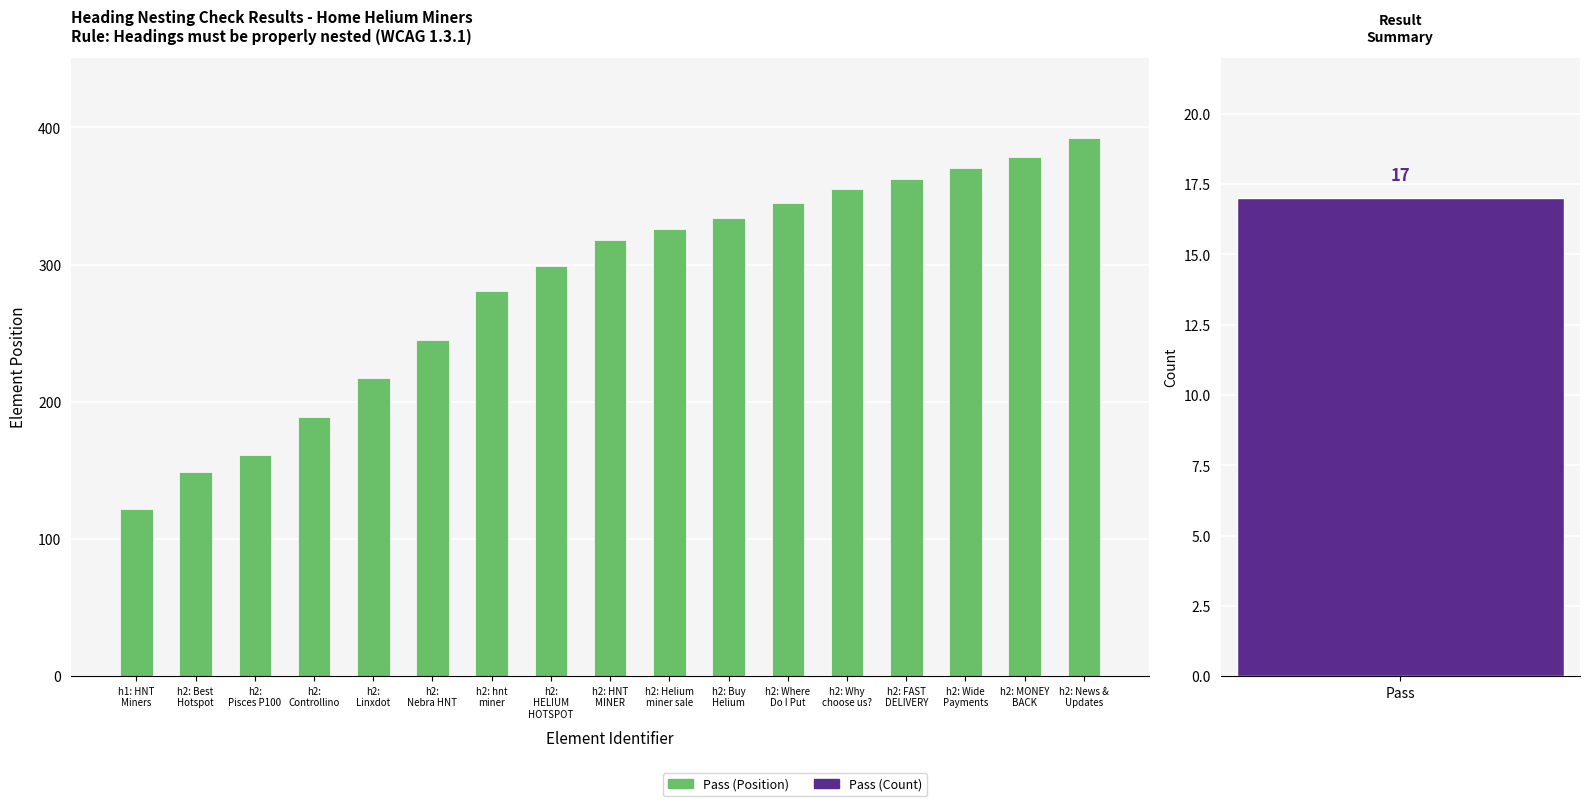

What is the difference between the values at h2: News &
Updates and h2: Why
choose us??

37